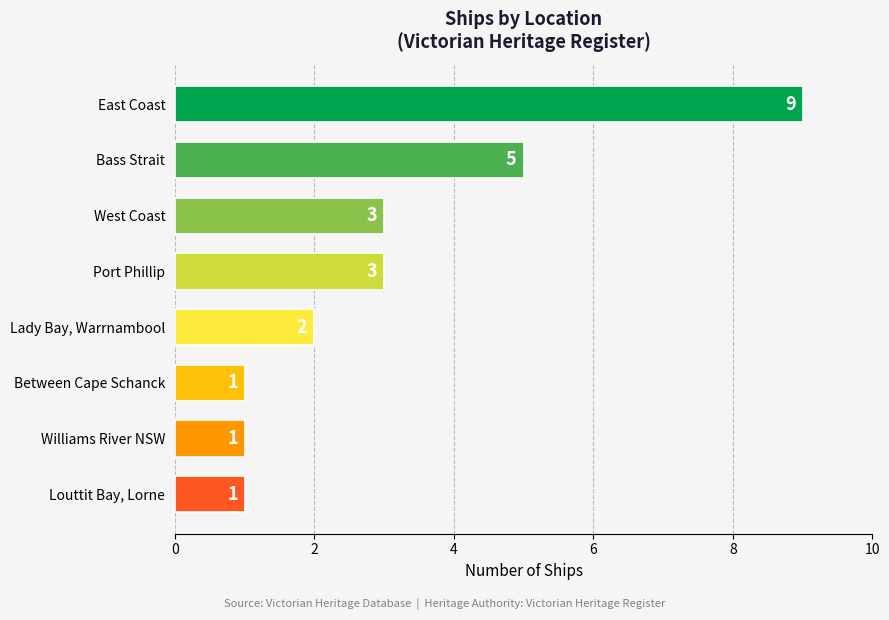

Approximately how many times larger is the value at Lady Bay, Warrnambool compared to Bass Strait?

0.4